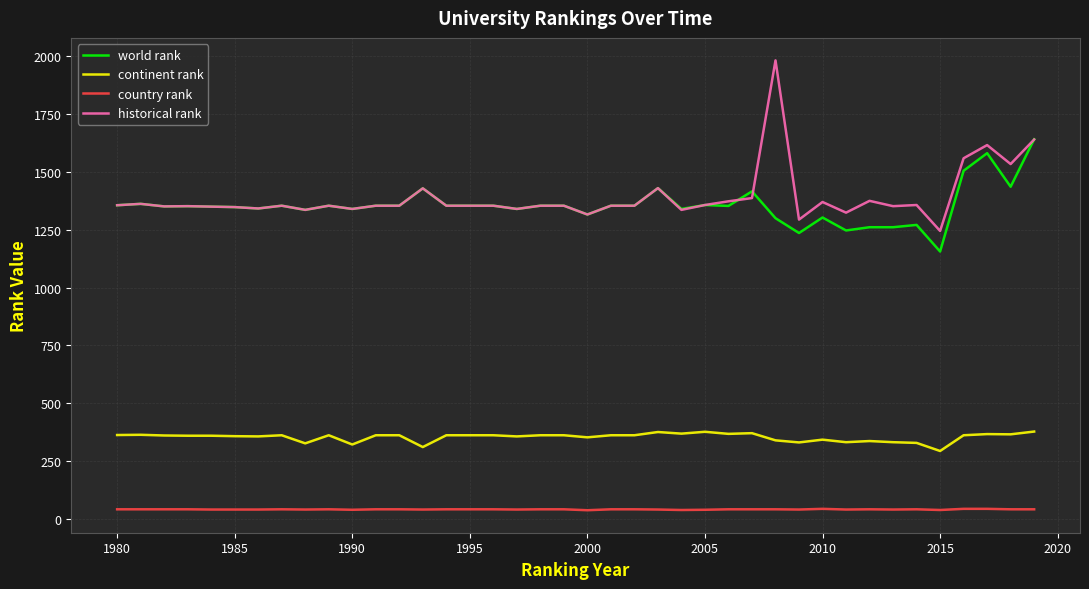

Rank the series by their maximum value, from lowest to highest.

country rank, continent rank, world rank, historical rank